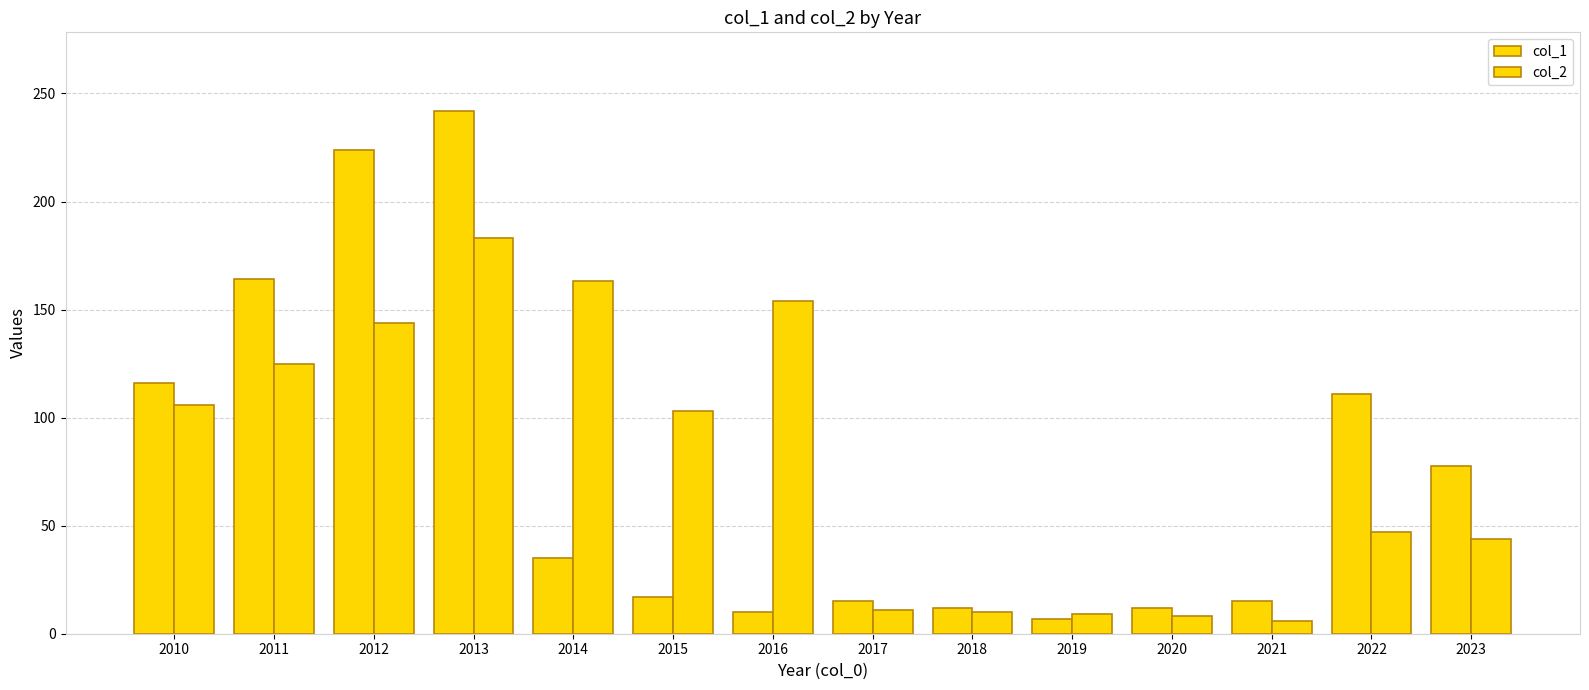

Rank the series at 2014 from lowest to highest value.

col_1, col_2